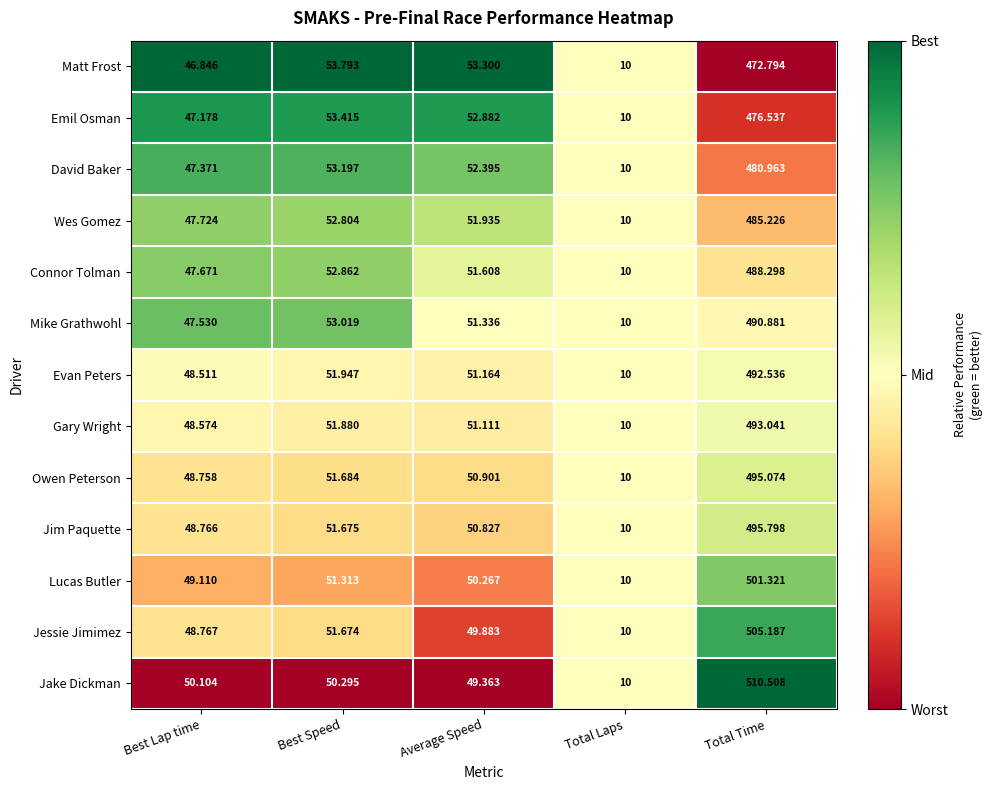

At which label does Emil Osman reach its minimum?

Total Laps